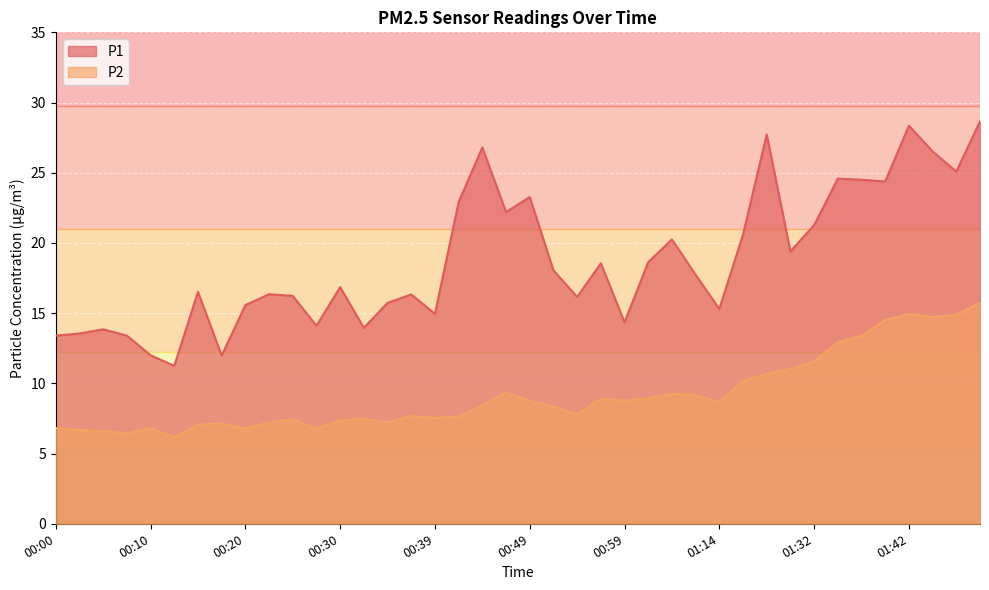

What is the highest value of the P1 series?

28.7